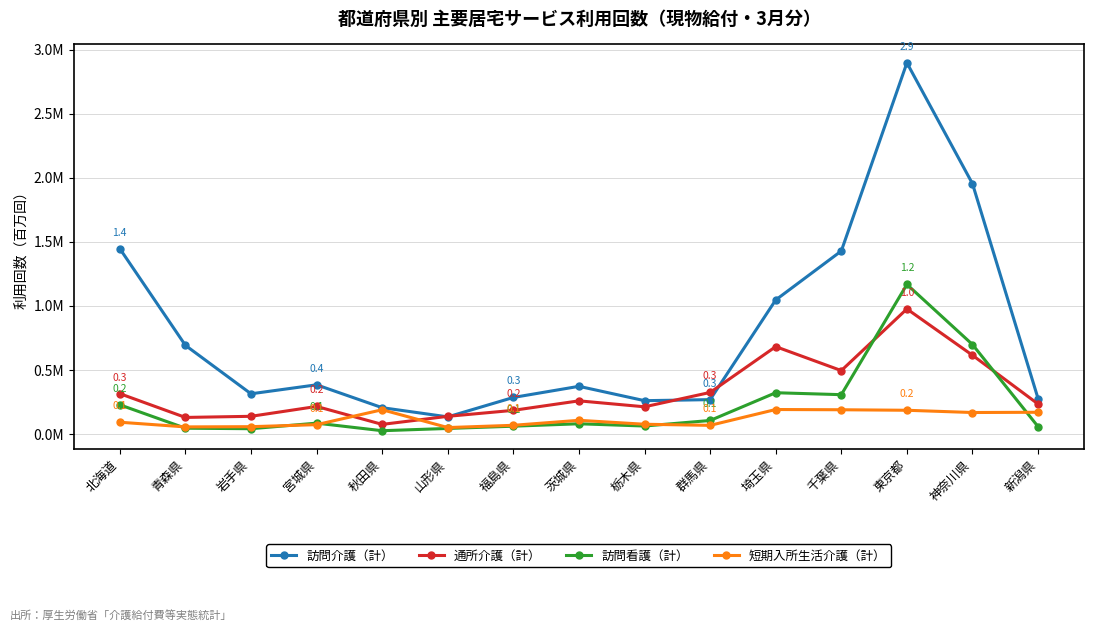

Does the chart display data point markers on the line(s)?

Yes